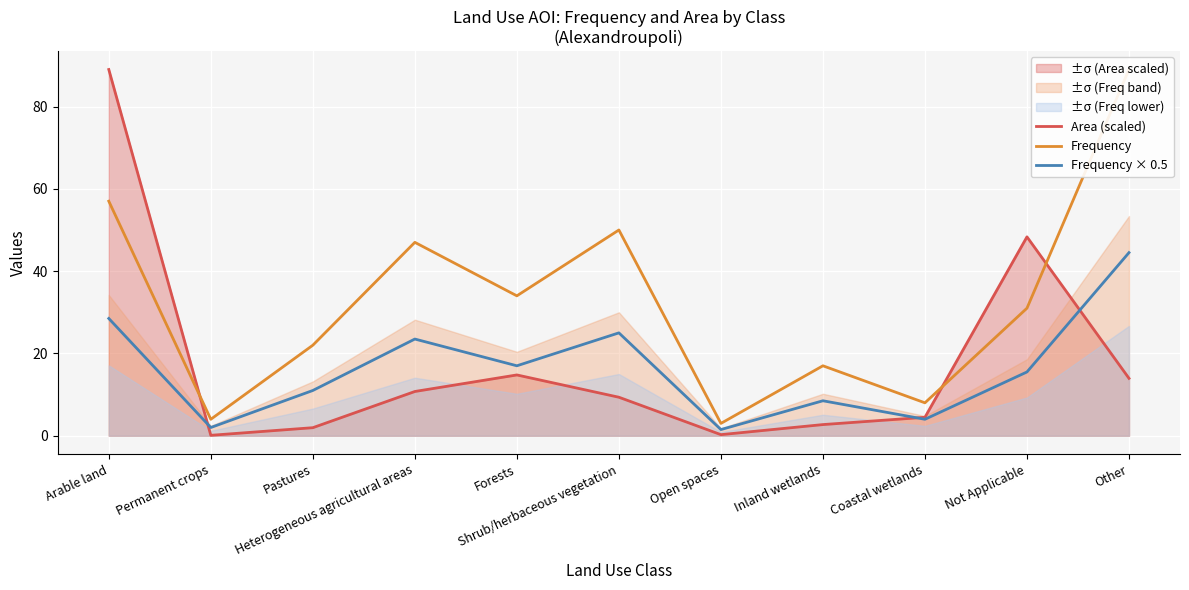

What value does the Frequency × 0.5 series have at Shrub/herbaceous vegetation?

25.0